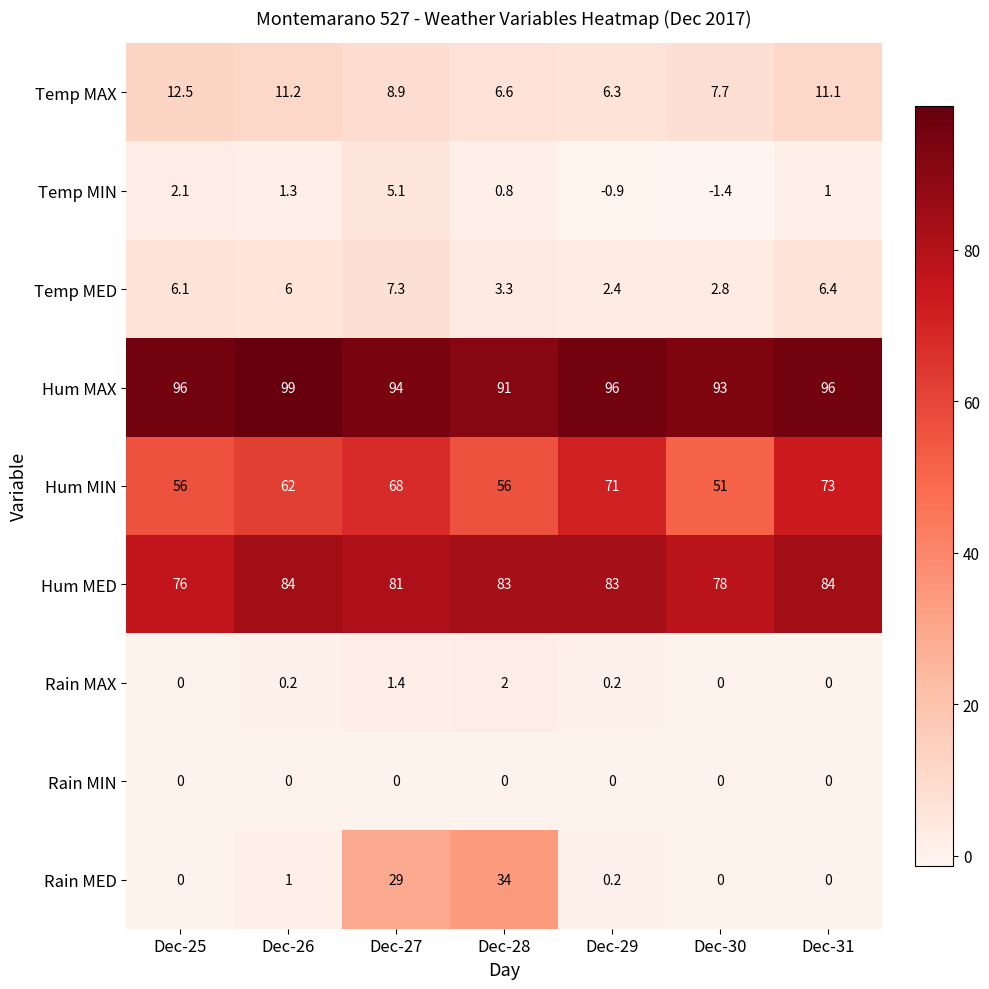

Is the value of Rain MAX at Dec-25 greater than the value of Temp MIN at Dec-27?

No